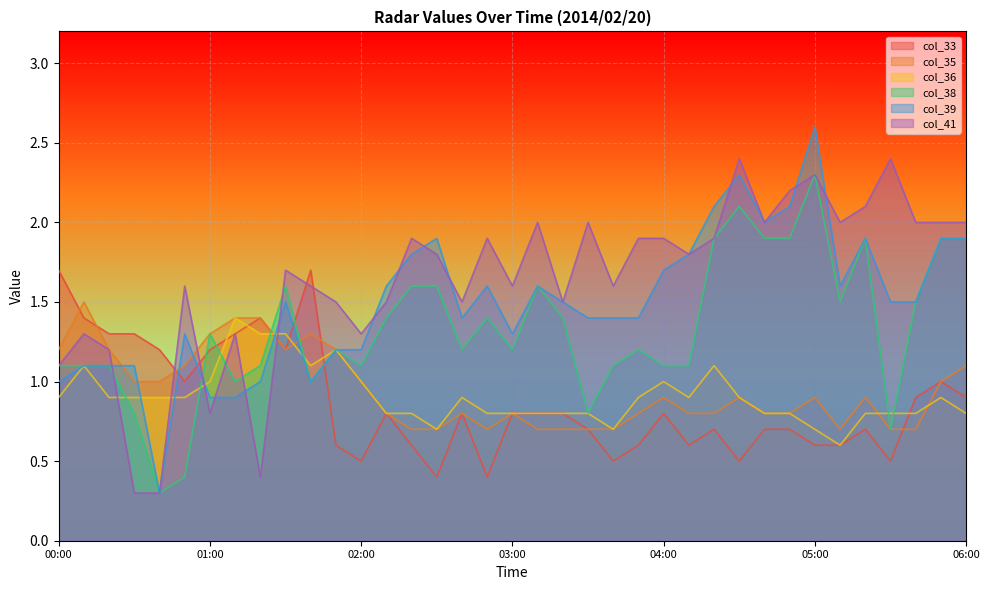

Between which two adjacent categories do col_41 and col_36 first intersect?

00:20 and 00:30